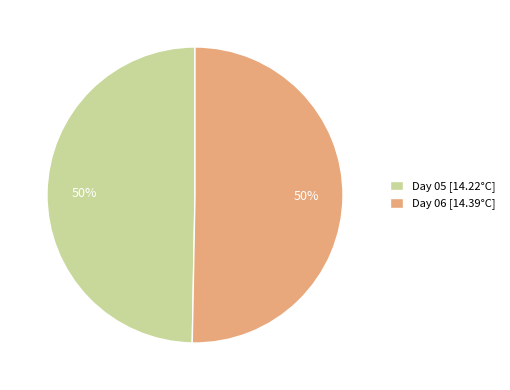

To the nearest percent, what portion does Day 05 [14.22°C] represent?

50%